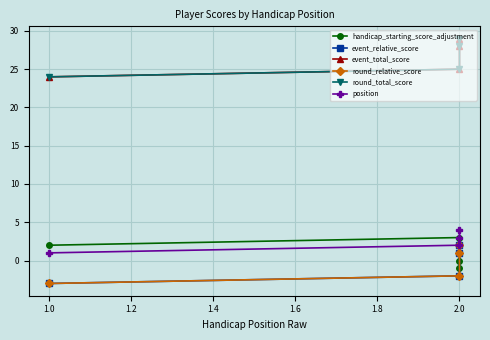

What are all the series names shown in the legend?

handicap_starting_score_adjustment, event_relative_score, event_total_score, round_relative_score, round_total_score, position